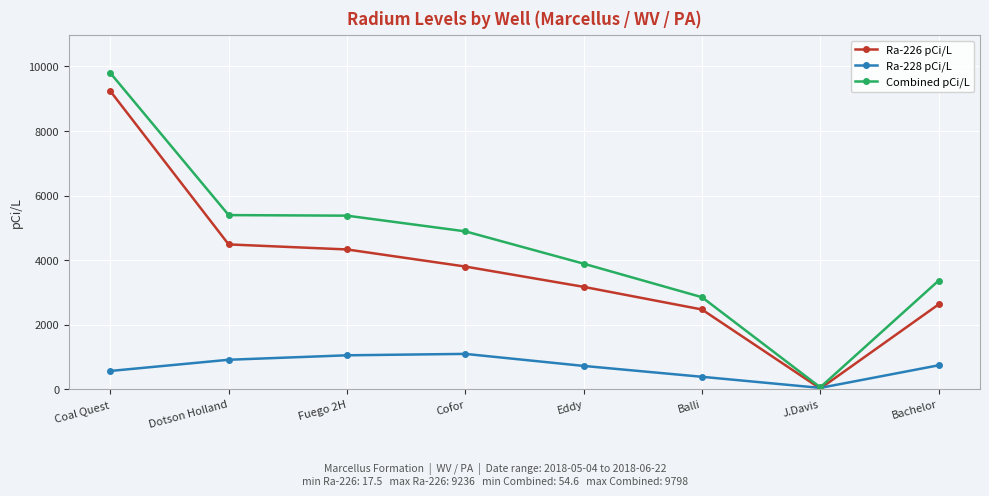

Is it true that Ra-228 pCi/L equals 37.1 at J.Davis?

True